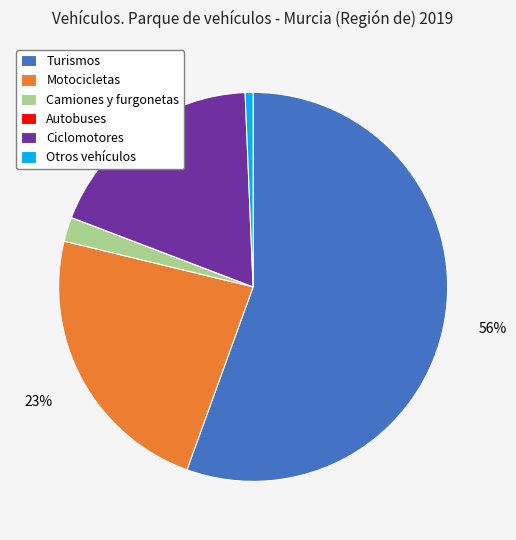

To the nearest percent, what is the average slice percentage?

17%